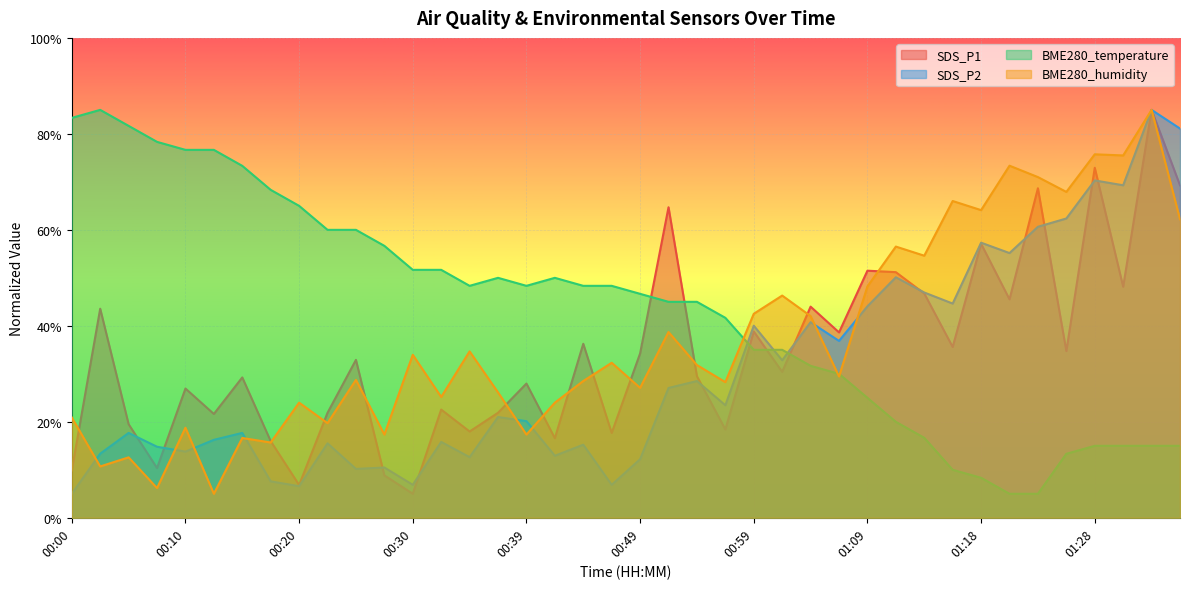

Rank the series by their maximum value, from lowest to highest.

SDS_P1, SDS_P2, BME280_temperature, BME280_humidity